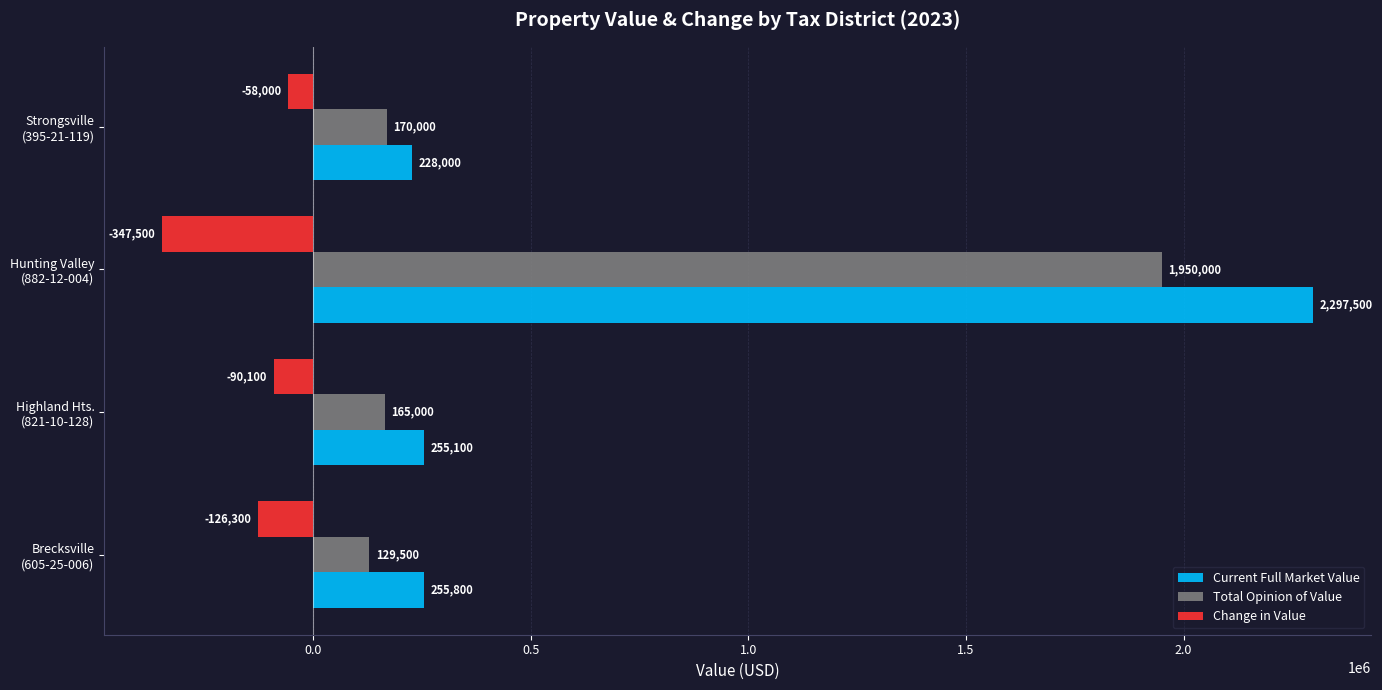

Rank the series by their maximum value, from lowest to highest.

Change in Value, Total Opinion of Value, Current Full Market Value